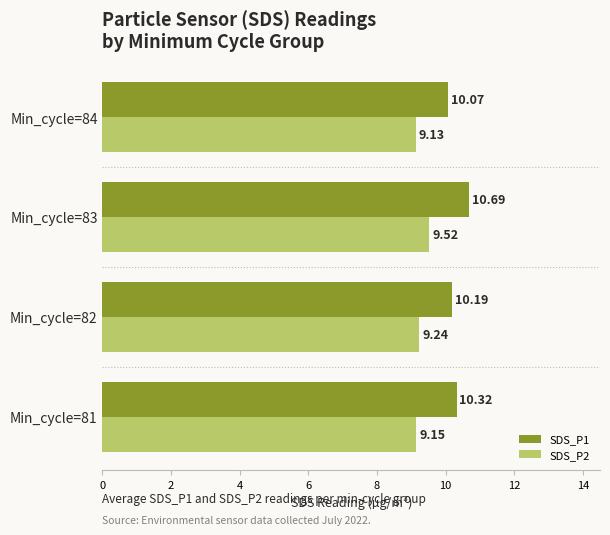

What is the average value of the SDS_P1 series?

10.3